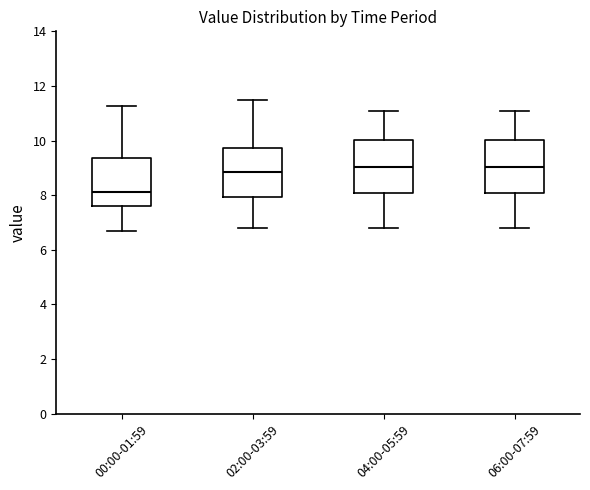

Reading left to right, read every box against the y-axis: the position of its median line, the range the box covers, and the ends of its whiskers. The values are not printed on the chart, so give them approximately, as read against the axis.

00:00-01:59: median 8.2, box 7.6 to 9.4, whiskers 6.8 to 11.2
02:00-03:59: median 8.8, box 8.0 to 9.8, whiskers 6.8 to 11.6
04:00-05:59: median 9.0, box 8.0 to 10.0, whiskers 6.8 to 11.2
06:00-07:59: median 9.0, box 8.0 to 10.0, whiskers 6.8 to 11.2